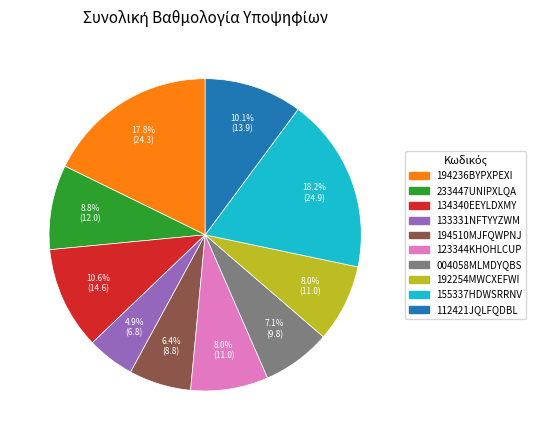

Is 192254MWCXEFWI the majority of the pie?

No